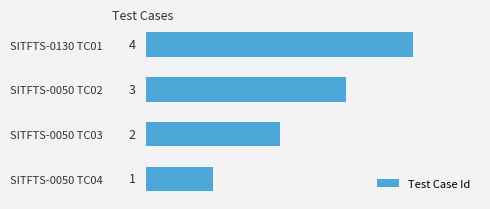

What is the difference between the maximum and minimum values?

3